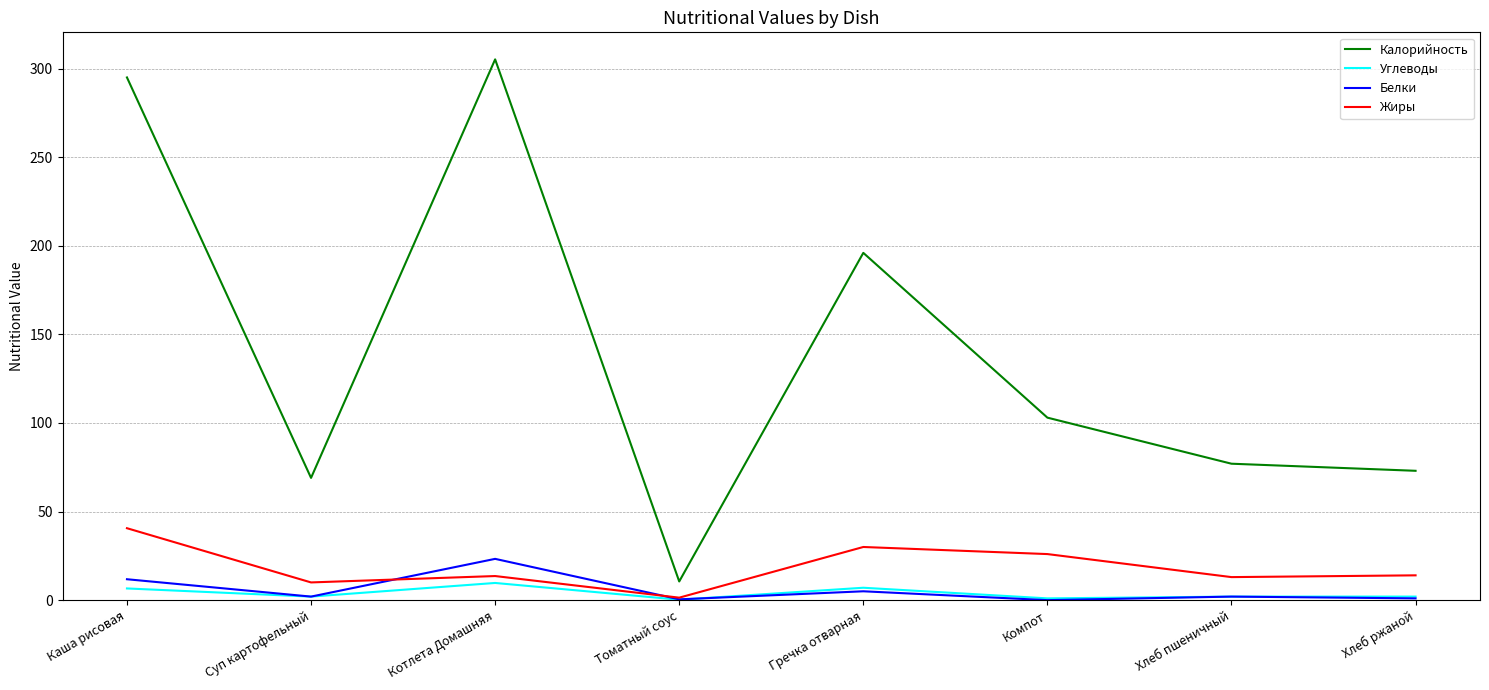

Which label corresponds to the largest value in the chart?

Котлета Домашняя